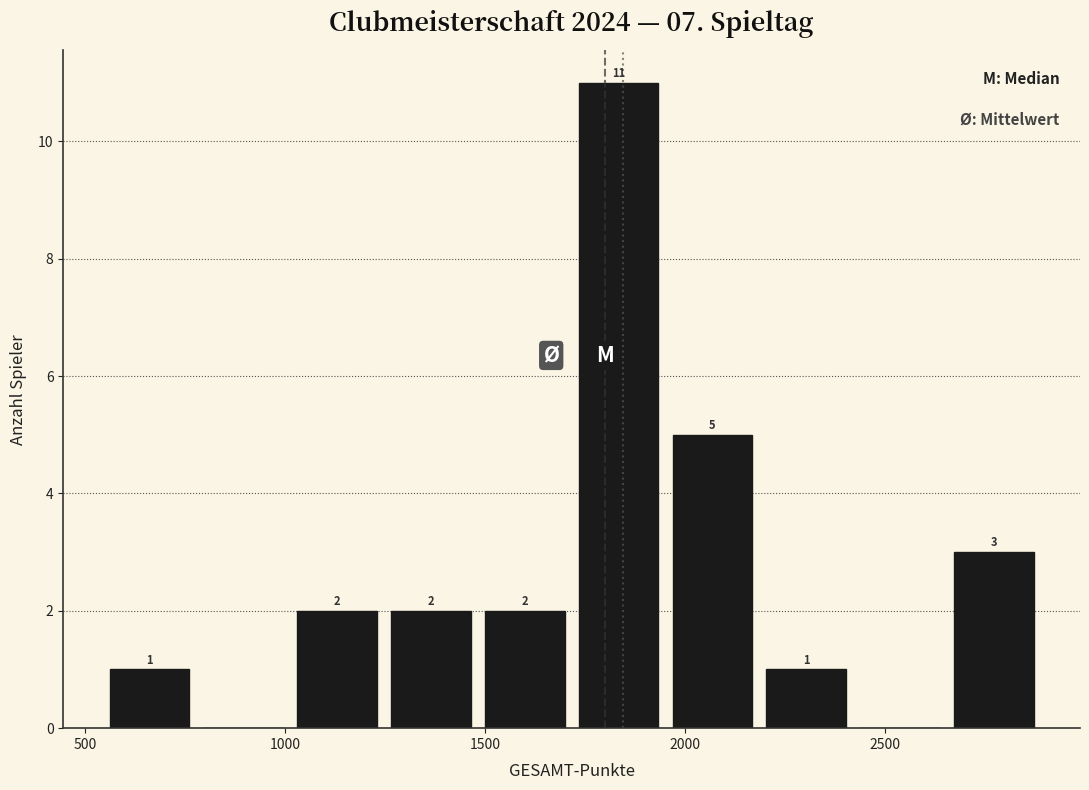

Over which range of the x-axis is the bar tallest?

1700 to 1950